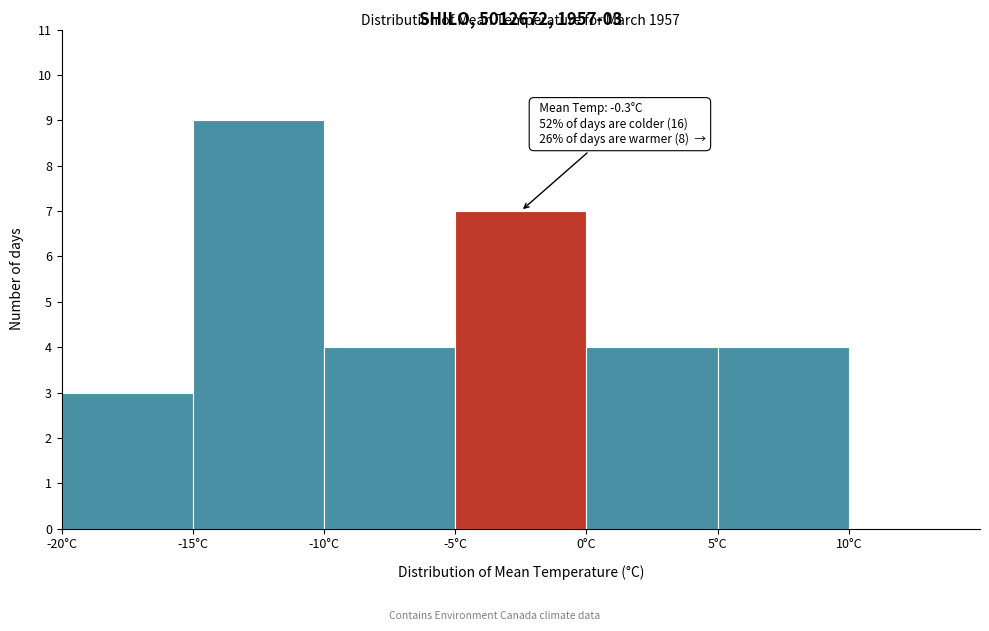

Over which range of the x-axis is the bar tallest?

-15 to -10